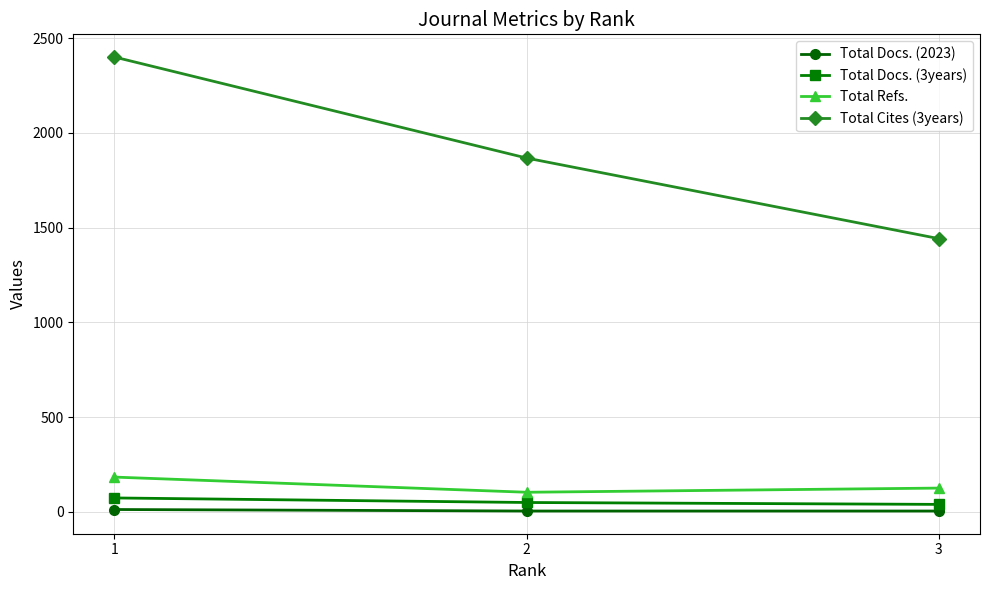

What is the maximum value for Total Refs.?

184